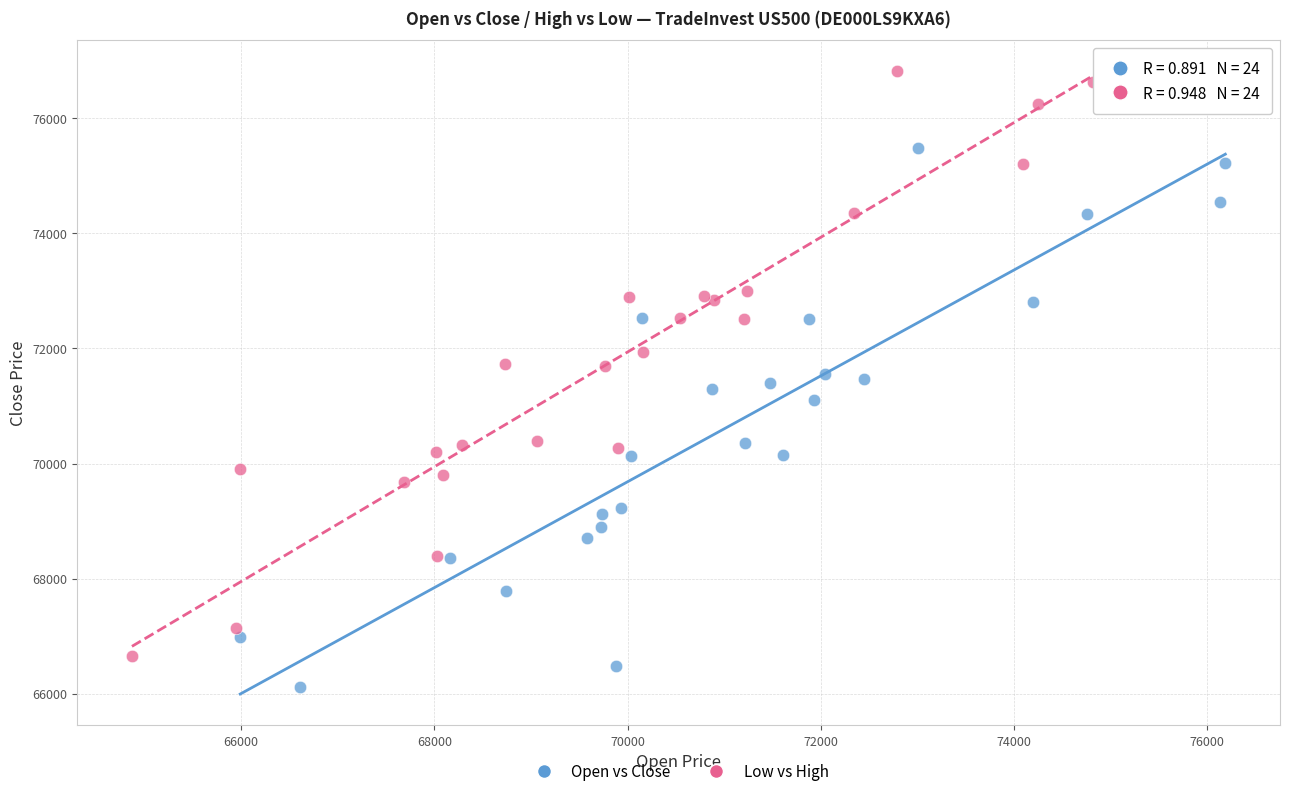

Which series contains the lowest Y value?

Open vs Close